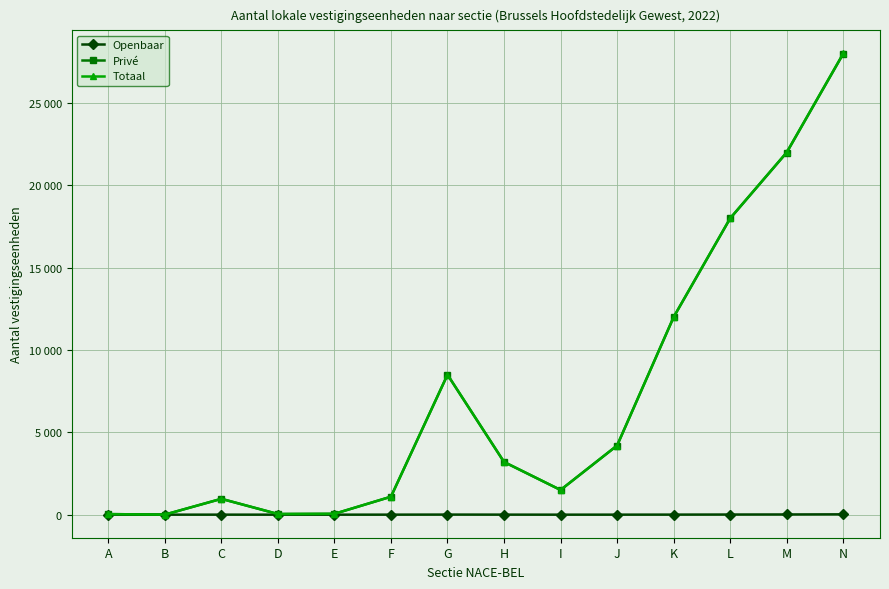

The Totaal series shows 28020 at N. True or false?

True